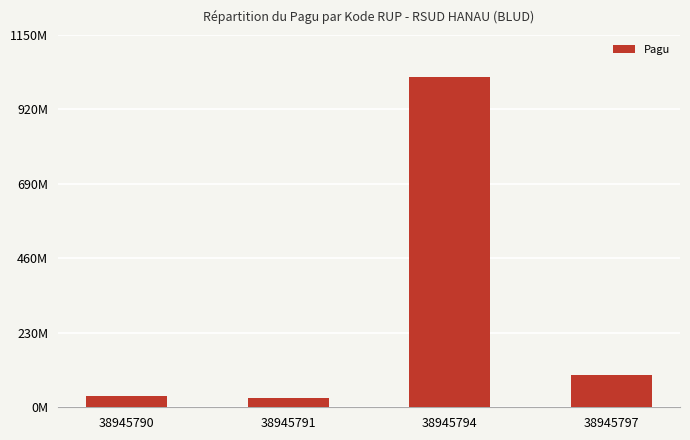

Approximately how many times larger is the value at 38945797 compared to 38945790?

2.8